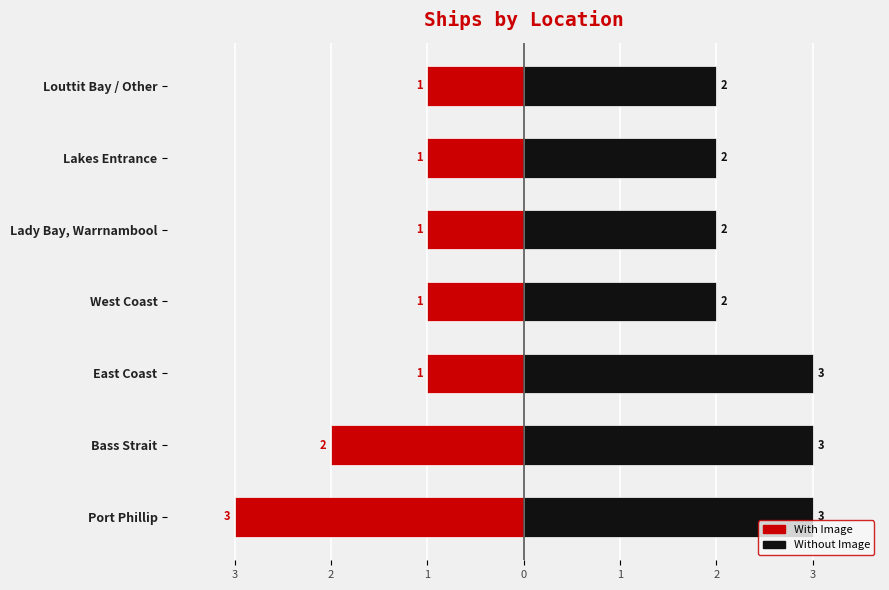

Is it true that Without Image equals 2 at 0?

True